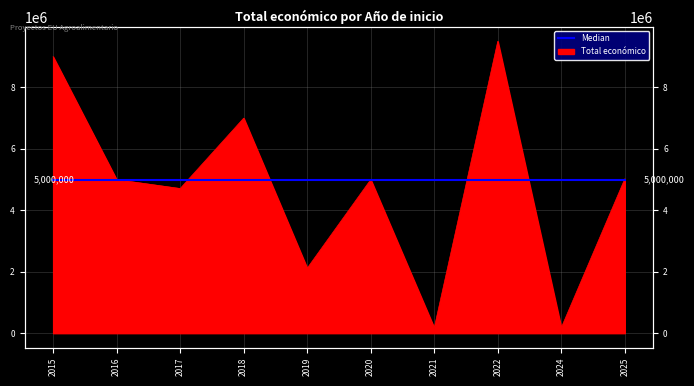

Count the number of data series in this chart.

1